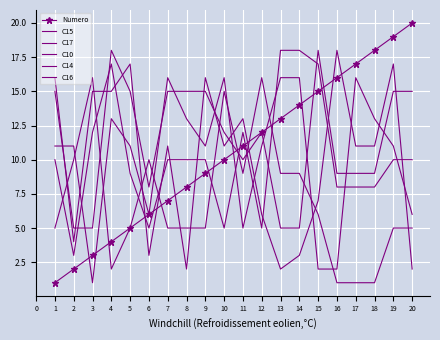

Where is the first local maximum for C16?

4